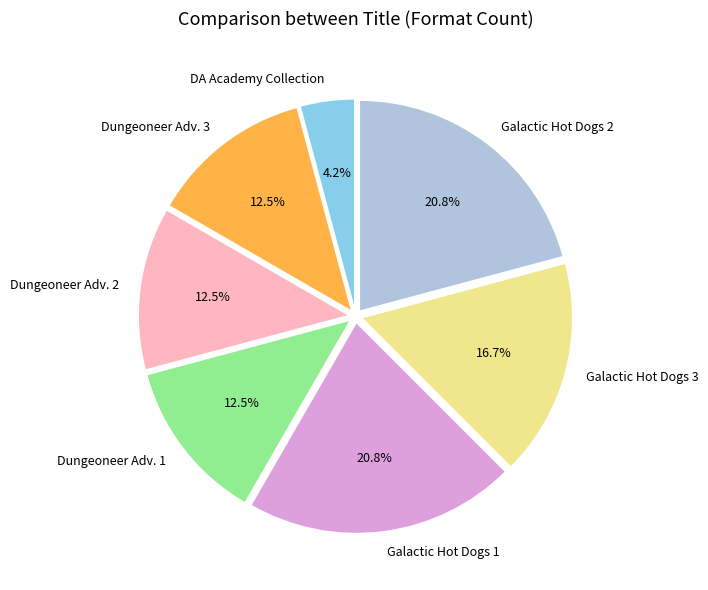

Count the number of slices in the pie.

7